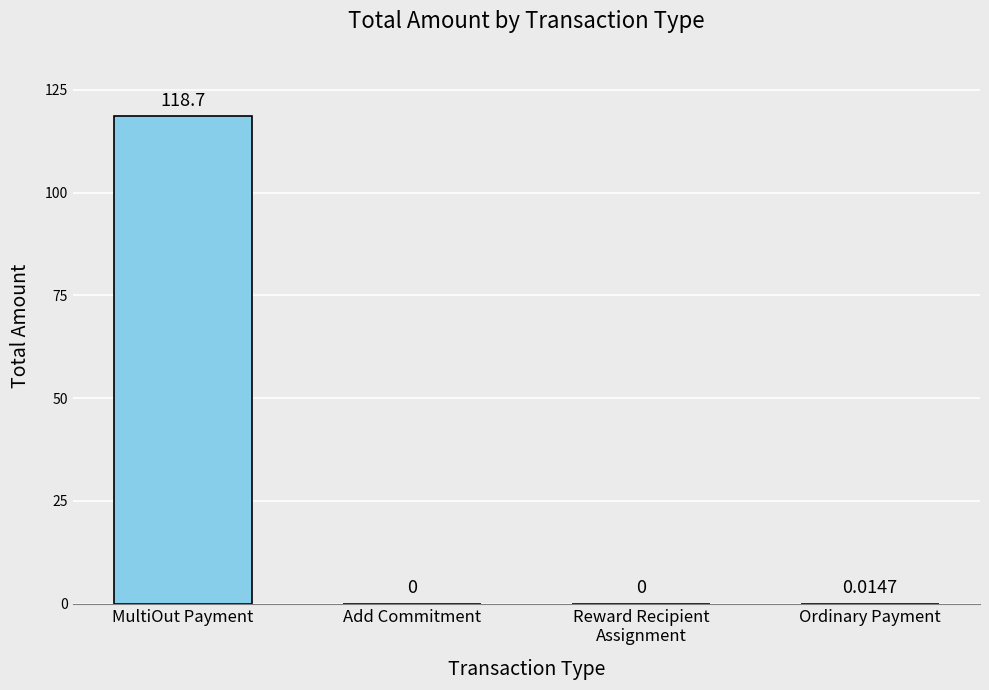

At which category does the chart reach its peak across all series?

MultiOut Payment